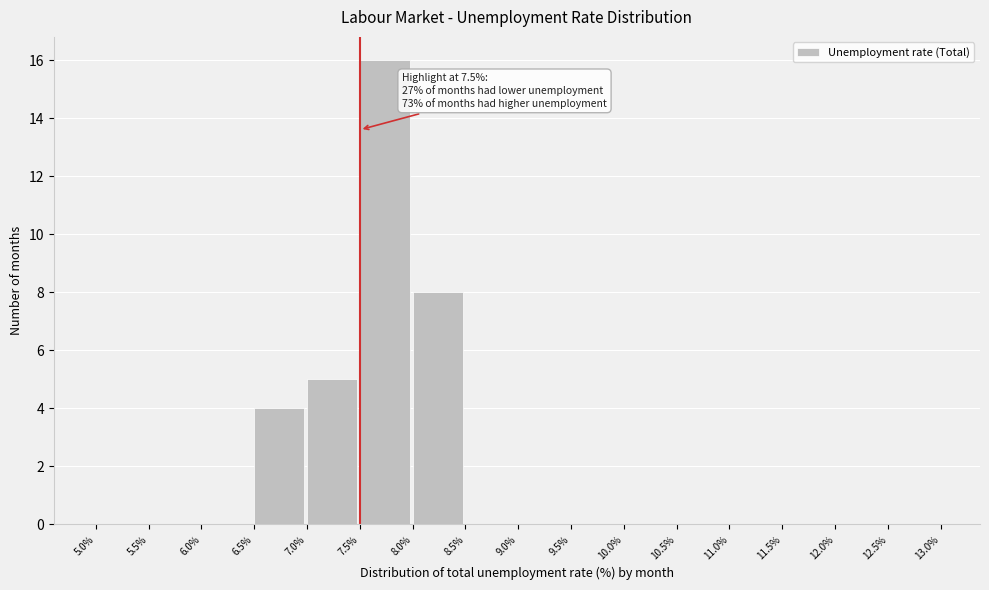

Which range on the x-axis has the tallest bar?

7.5% to 8.0%